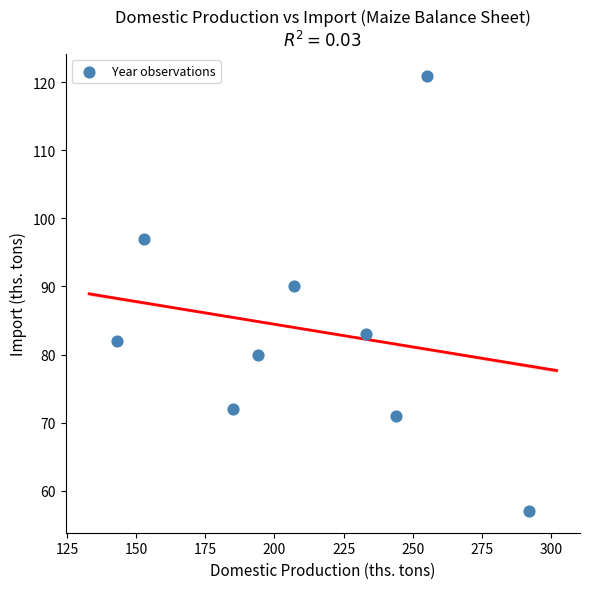

What is the average X value?

212